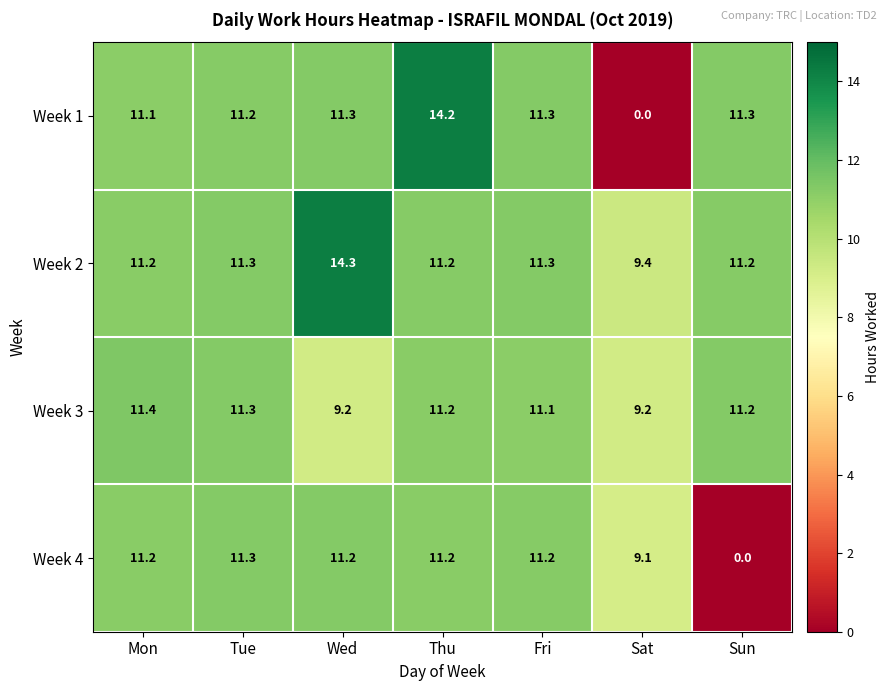

Reading left to right, what are all the values shown in this chart?

Week 1: 11.1	11.2	11.3	14.2	11.3	0.0	11.3
Week 2: 11.2	11.3	14.3	11.2	11.3	9.4	11.2
Week 3: 11.4	11.3	9.2	11.2	11.1	9.2	11.2
Week 4: 11.2	11.3	11.2	11.2	11.2	9.1	0.0